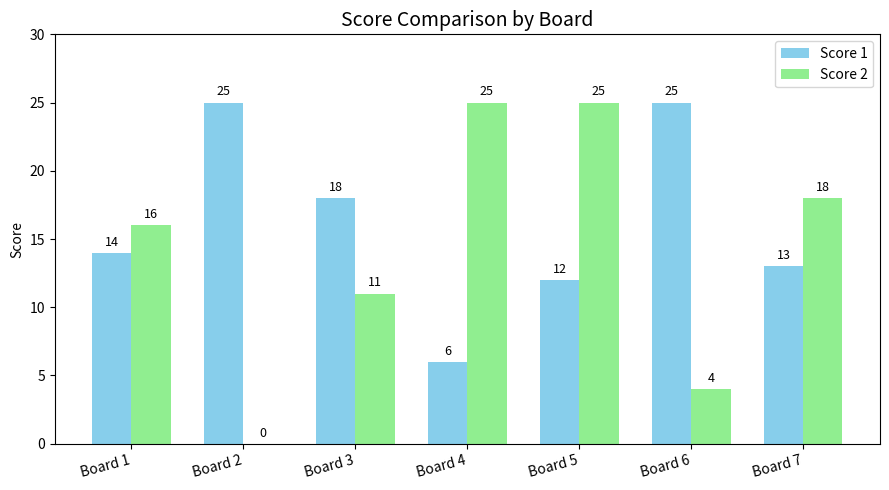

How many Score 2 values are between 4 and 25?

6